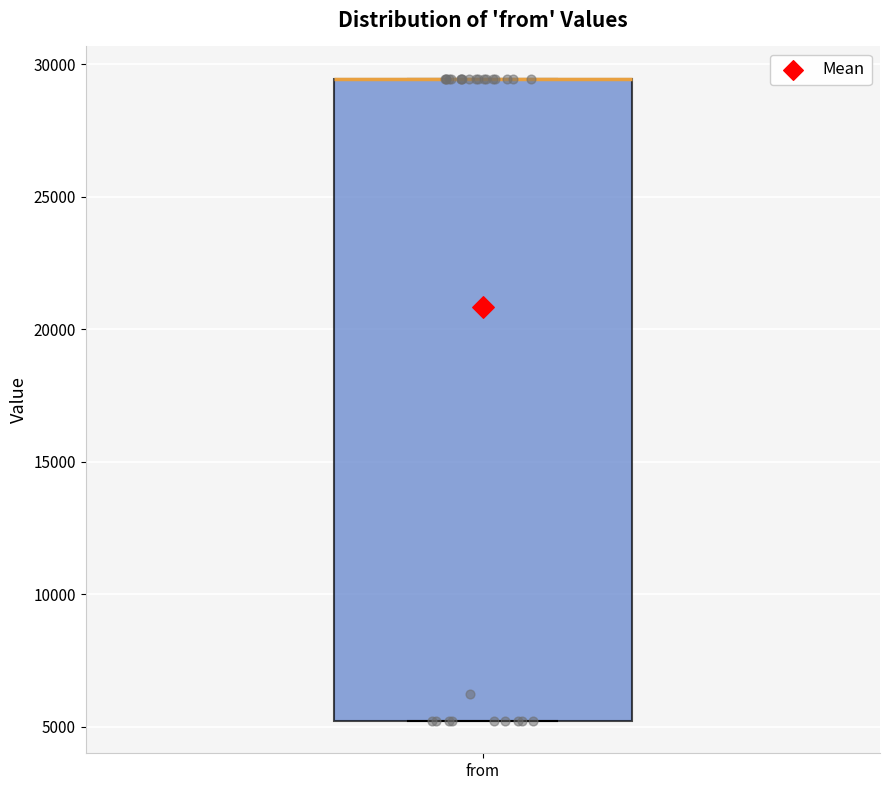

Where is the lower edge of the box for from on the y-axis? The values are not printed on the chart, so give them approximately, as read against the axis.

5000